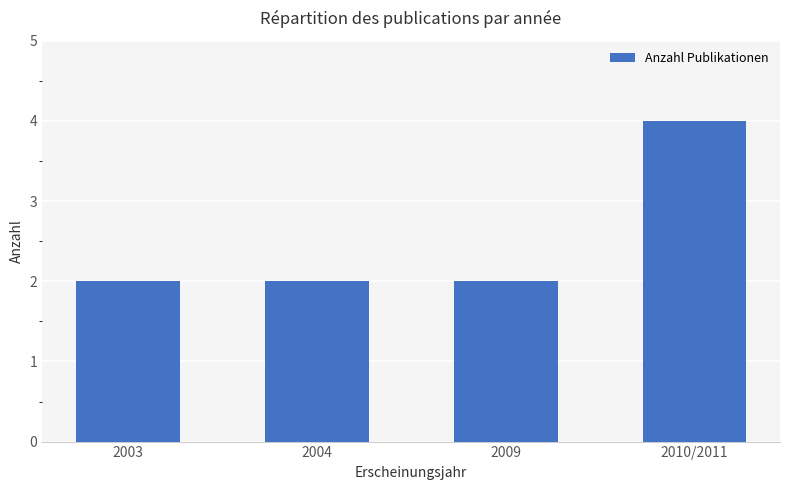

Reading left to right, list all the values displayed in this chart.

2	2	2	4